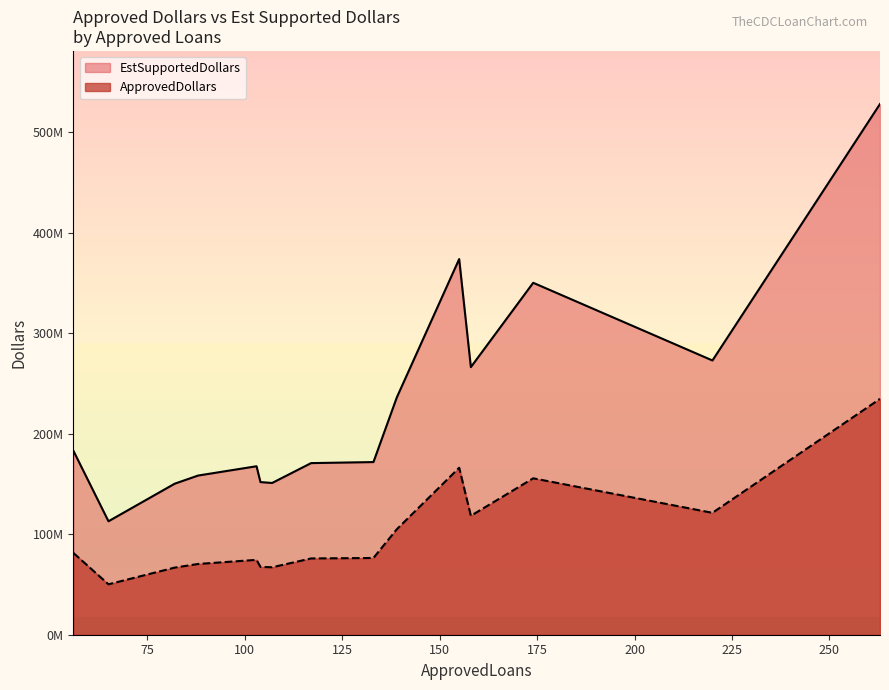

How many data points in ApprovedDollars are above 76387000?

7